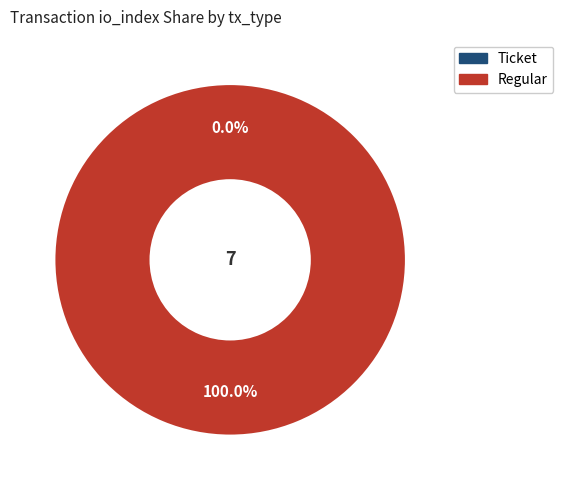

How many slices are in this pie chart?

2